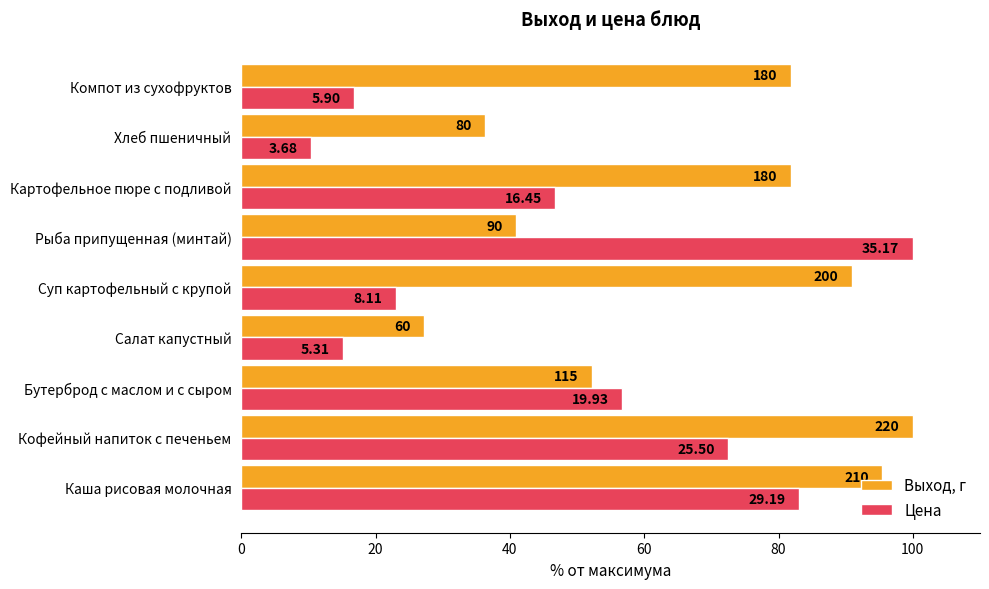

What is the maximum value for Выход, г?

100.0